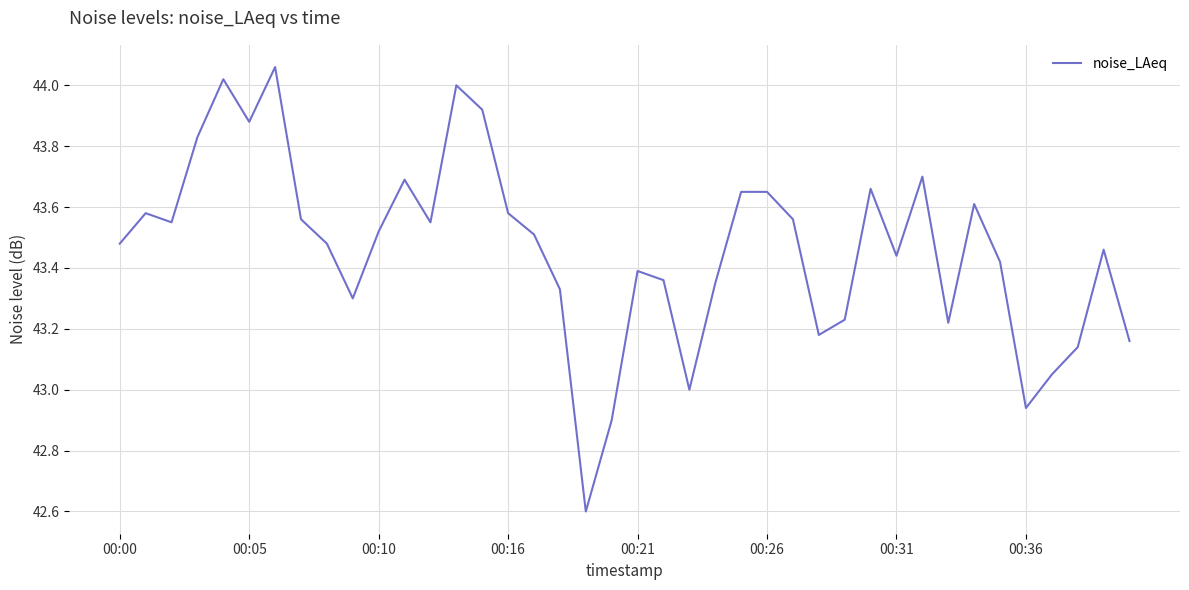

What is the difference between the maximum and minimum values?

1.5